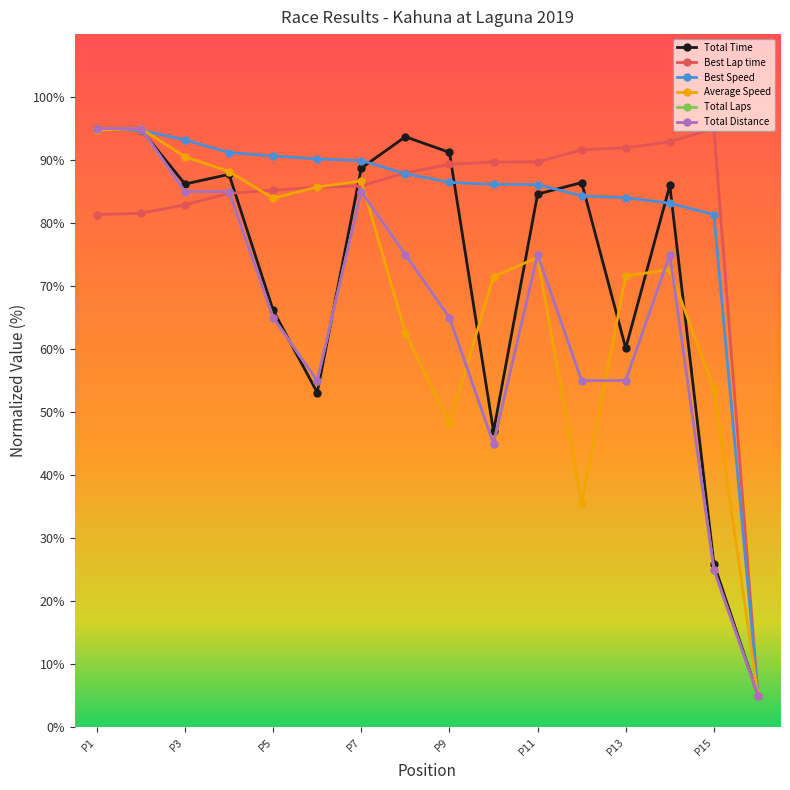

Does the chart have visible grid lines?

No